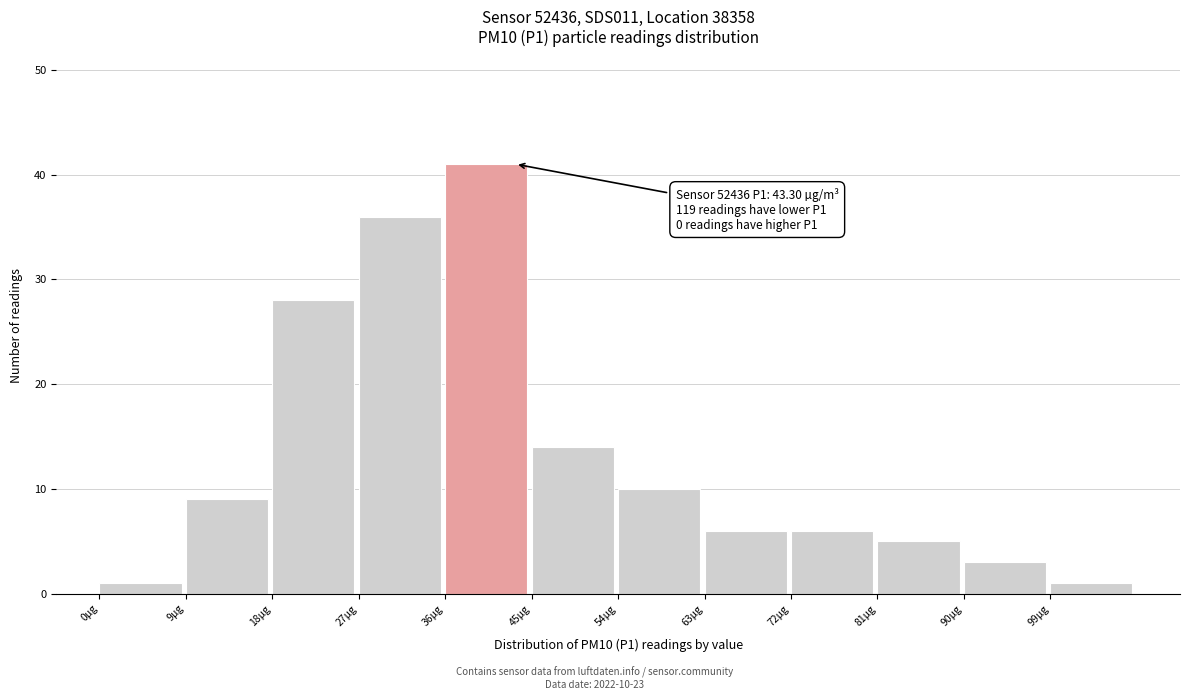

Which range on the x-axis has the tallest bar?

36 to 45